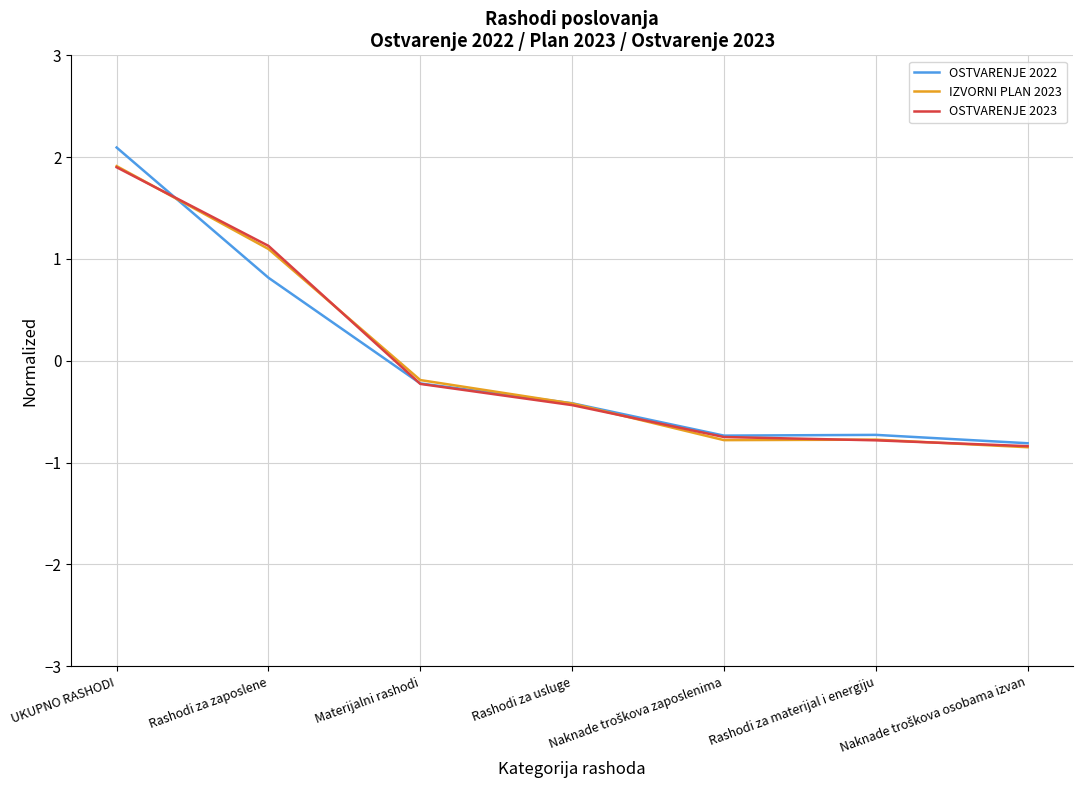

At which label is OSTVARENJE 2022 closest to 0?

Materijalni rashodi